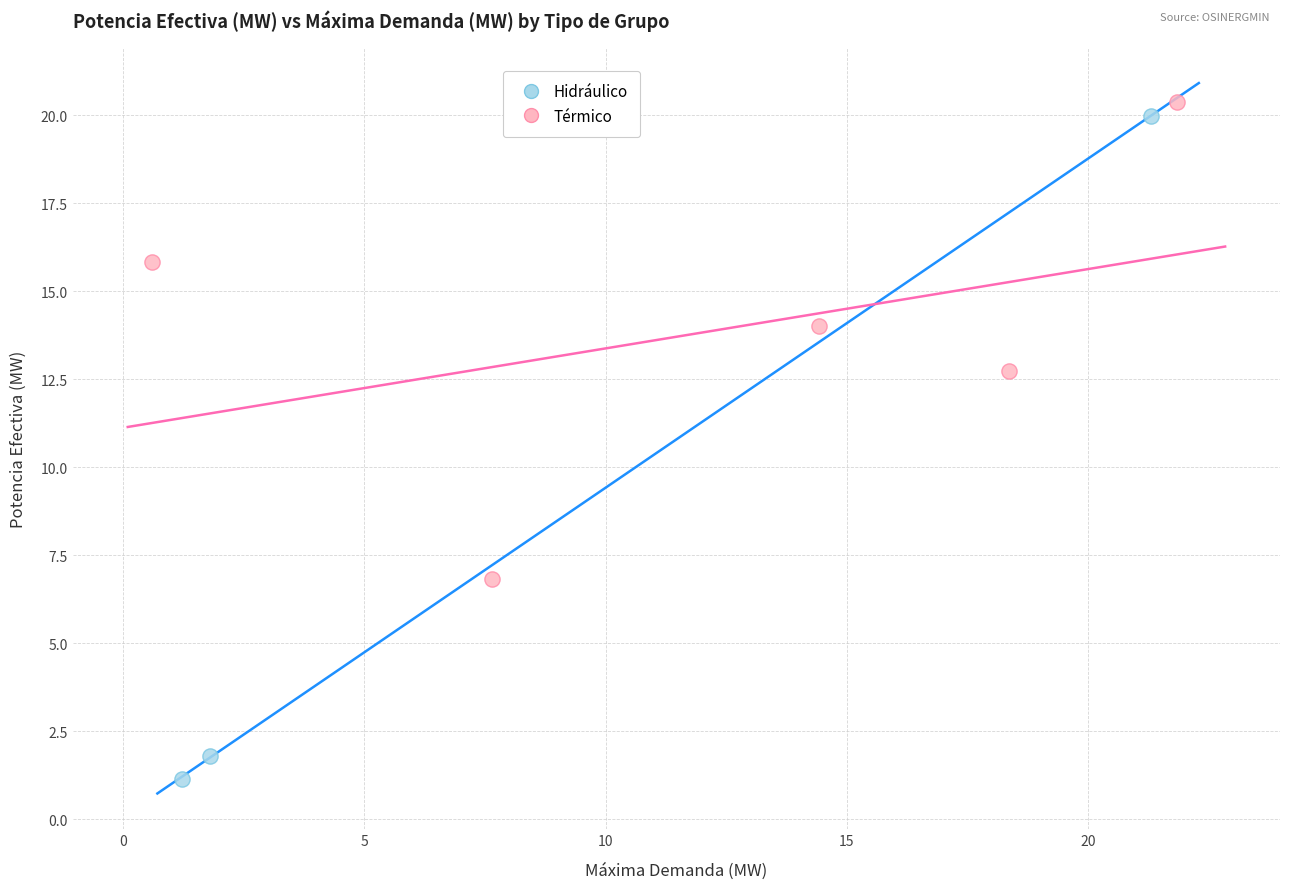

Which series has the widest spread of Y values?

Hidráulico